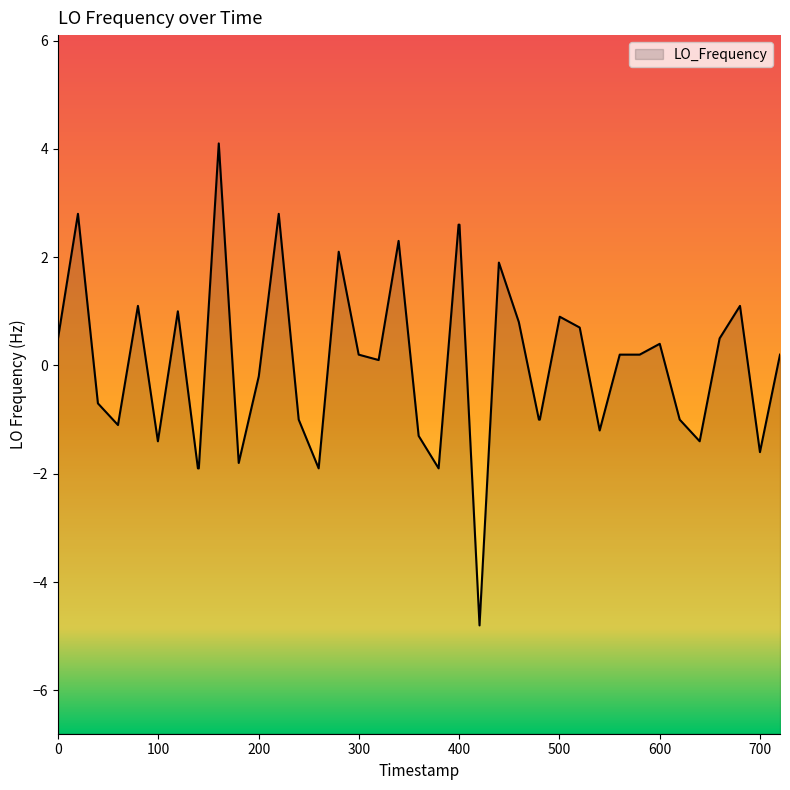

What is the difference between the maximum and minimum values?

8.9